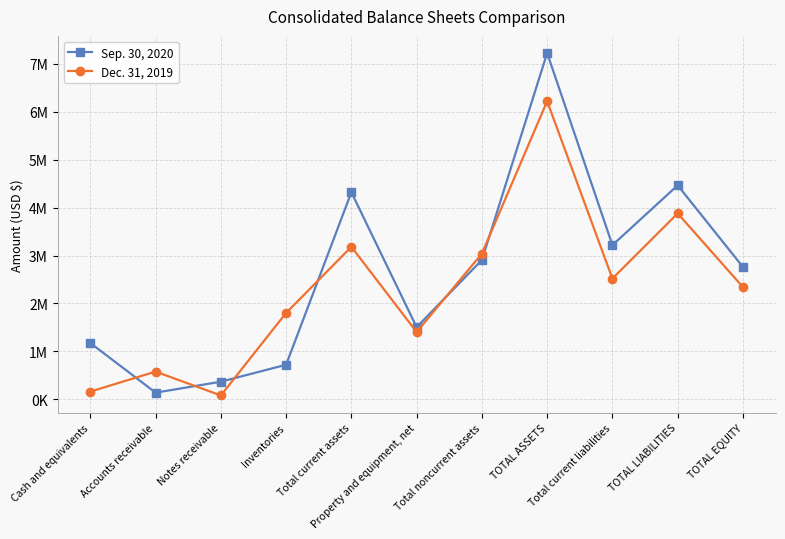

Reading left to right, list all the values displayed in this chart.

Sep. 30, 2020: 1173571	137808	366258	720196	4320948	1504706	2906739	7227687	3217149	4466029	2761658
Dec. 31, 2019: 160024	577387	79478	1802647	3181907	1403681	3039593	6221500	2519380	3880006	2341494